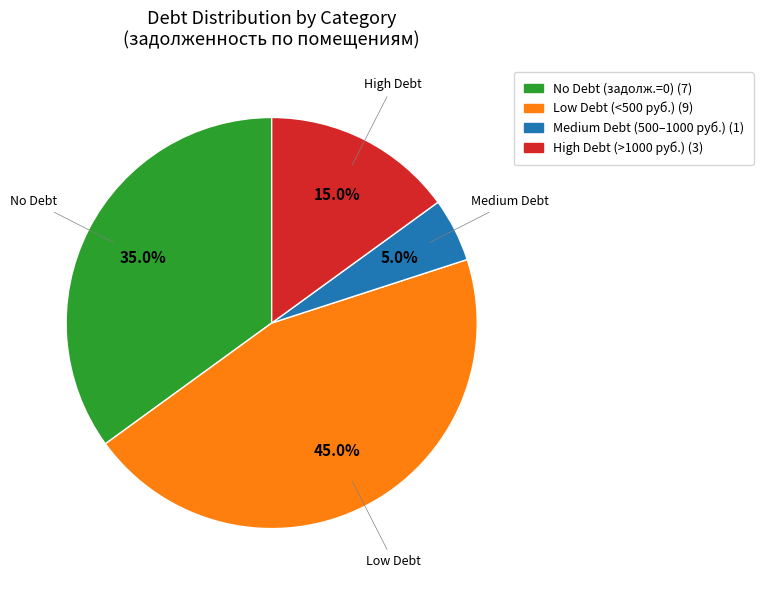

Does any single category account for the majority?

No